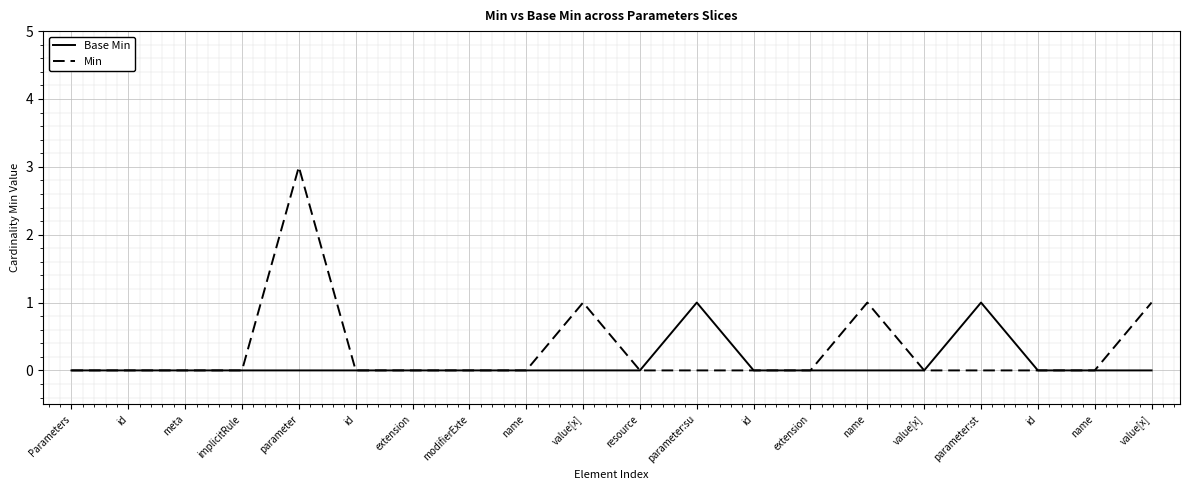

True or false: Base Min has more than 1 interior local peaks.

True